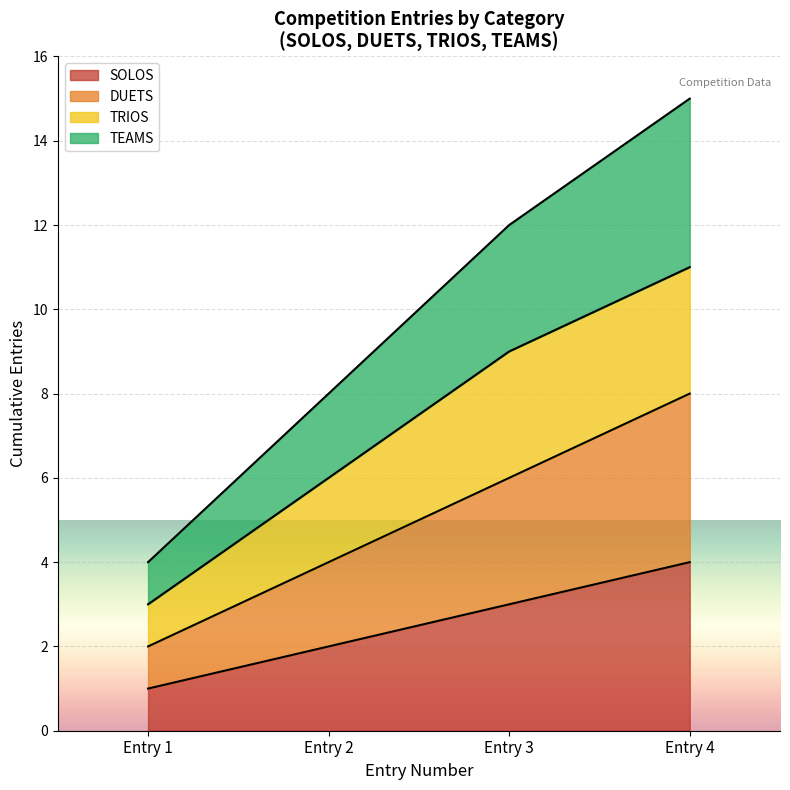

Is it true that SOLOS equals 1 at Entry 1?

False